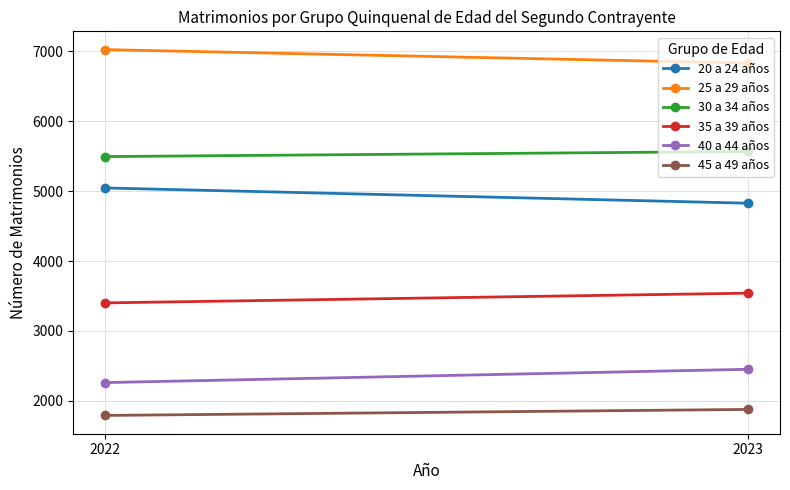

Is it true that 30 a 34 años equals 8623 at 2022?

False